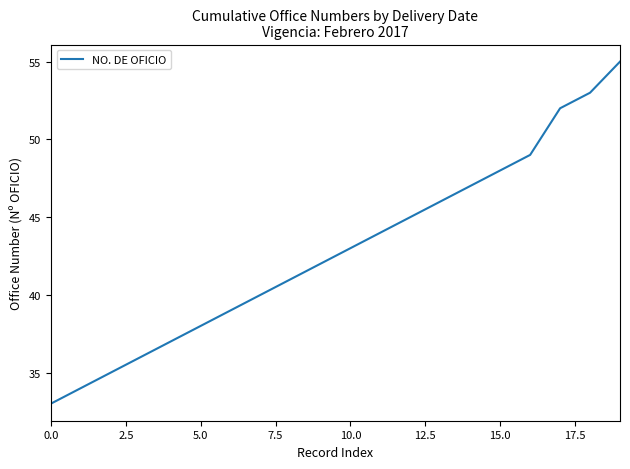

What is the smallest value displayed?

33